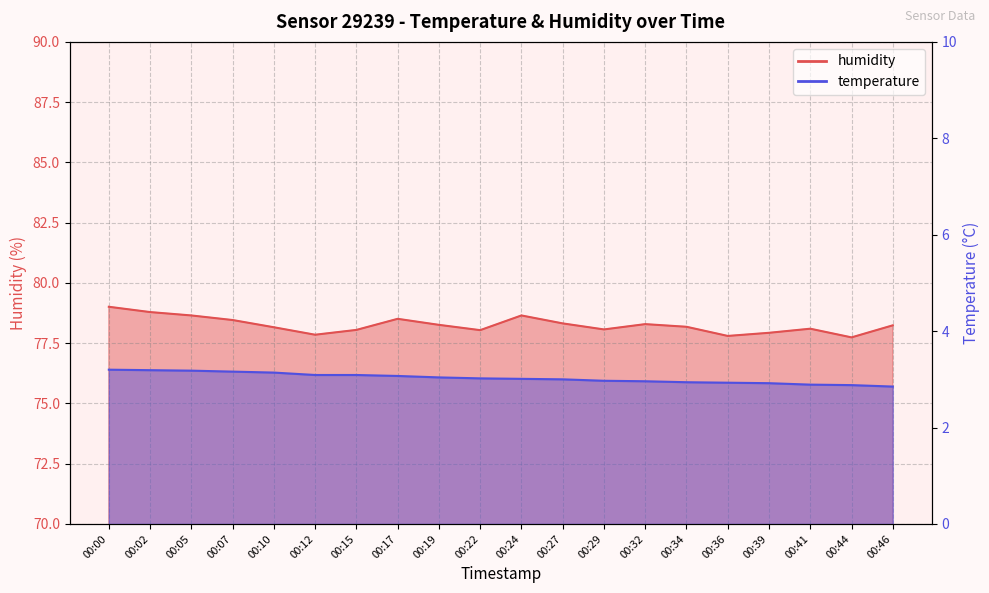

True or false: temperature has a value of 1.0 at 00:00.

False